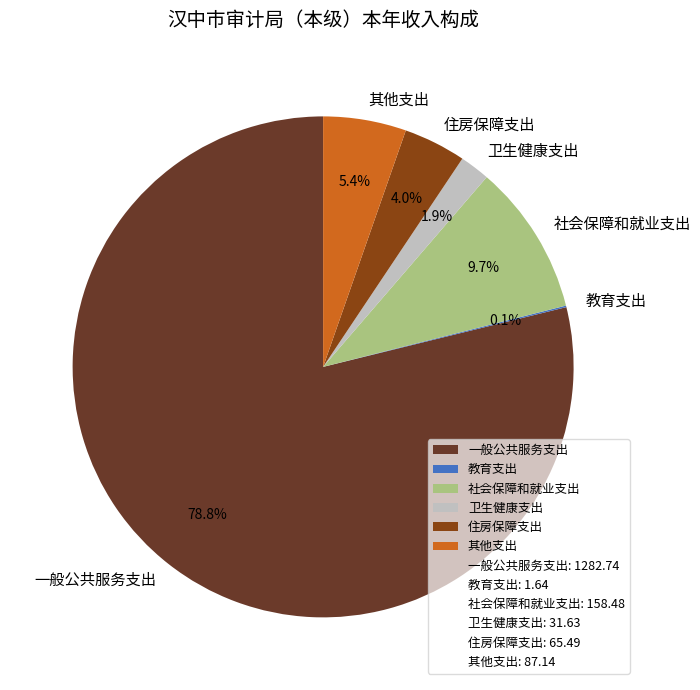

What is the largest slice in the pie chart?

一般公共服务支出